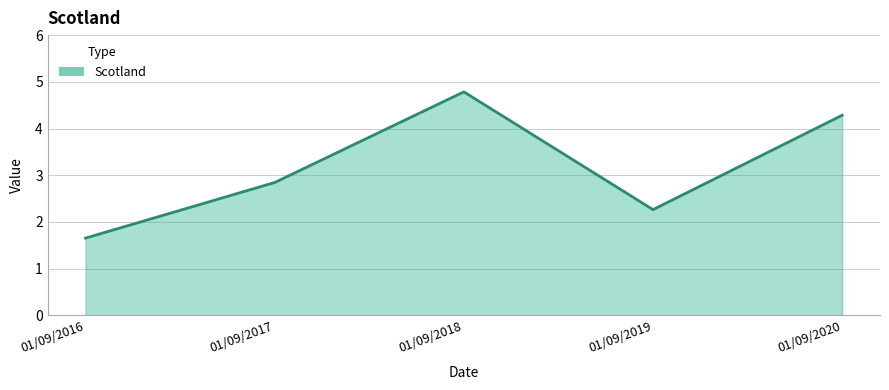

True or false: the data shows 1.7 at 01/09/2016.

True